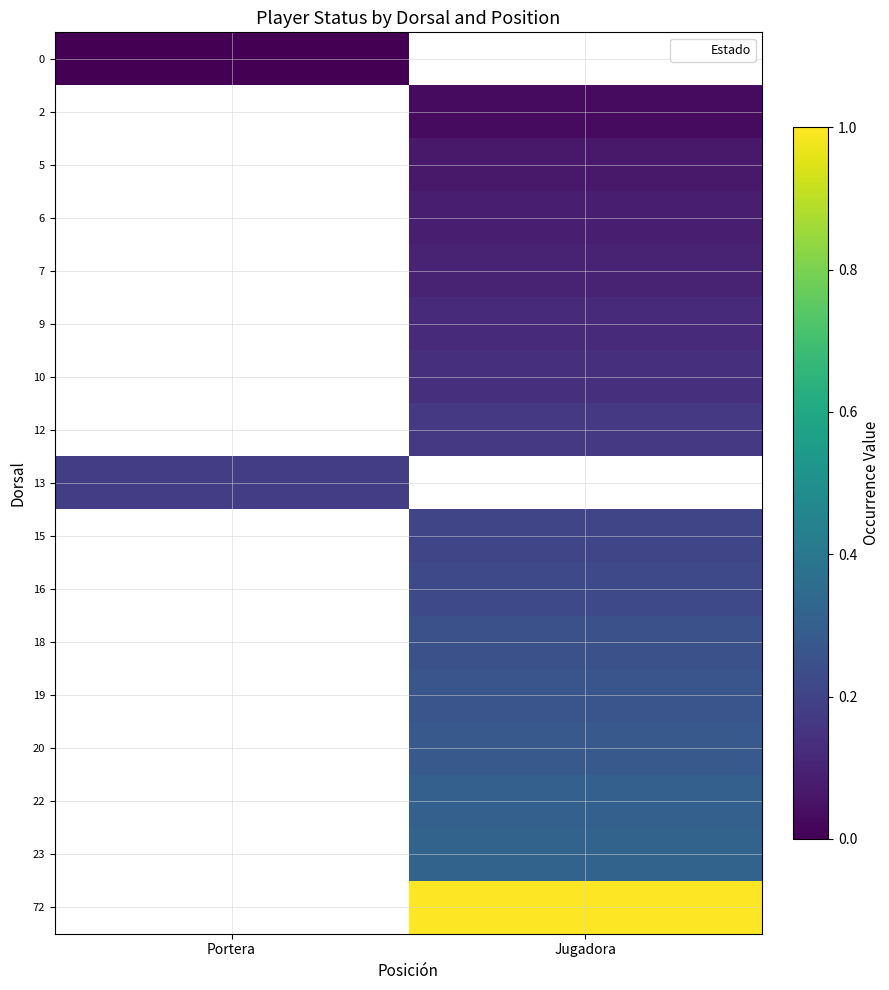

How many positive values does the 18 series have?

1